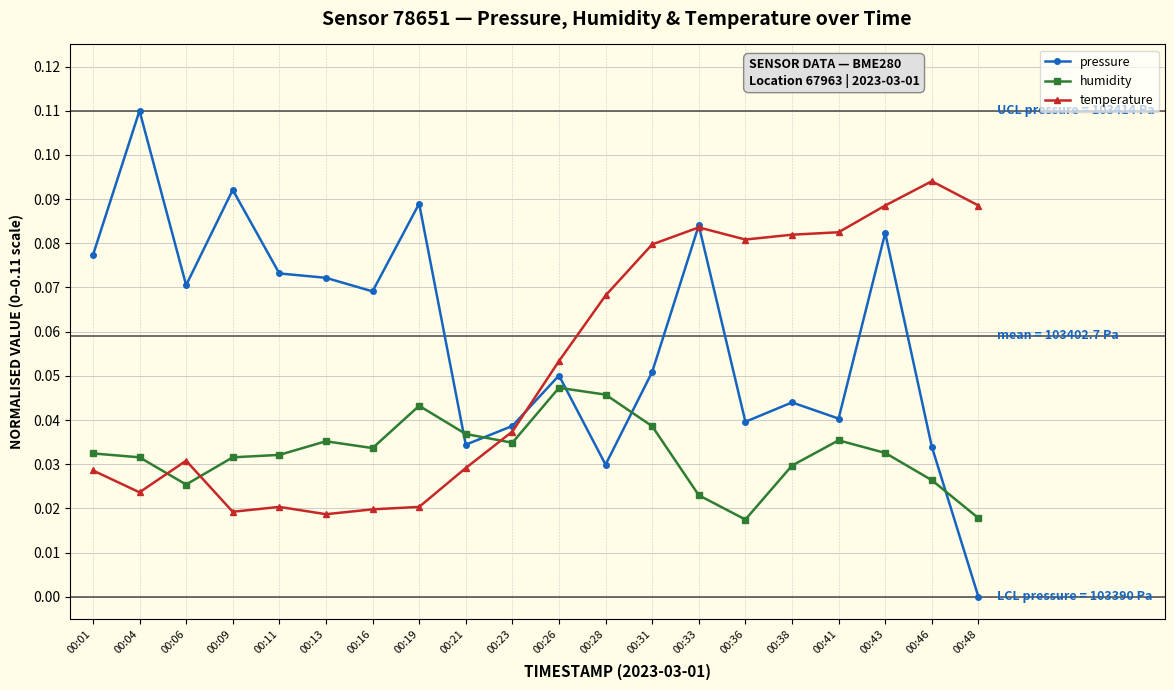

List the series in order of their overall mean, highest first.

pressure, temperature, humidity